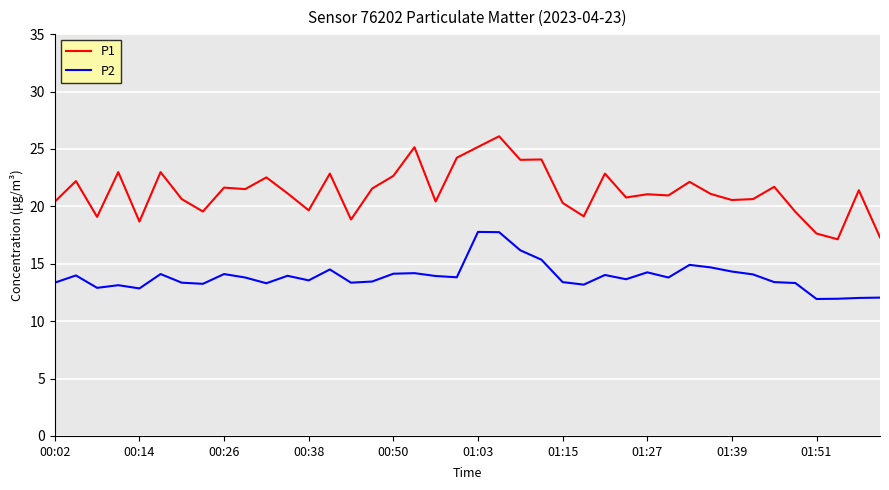

How many series are shown in this chart?

2